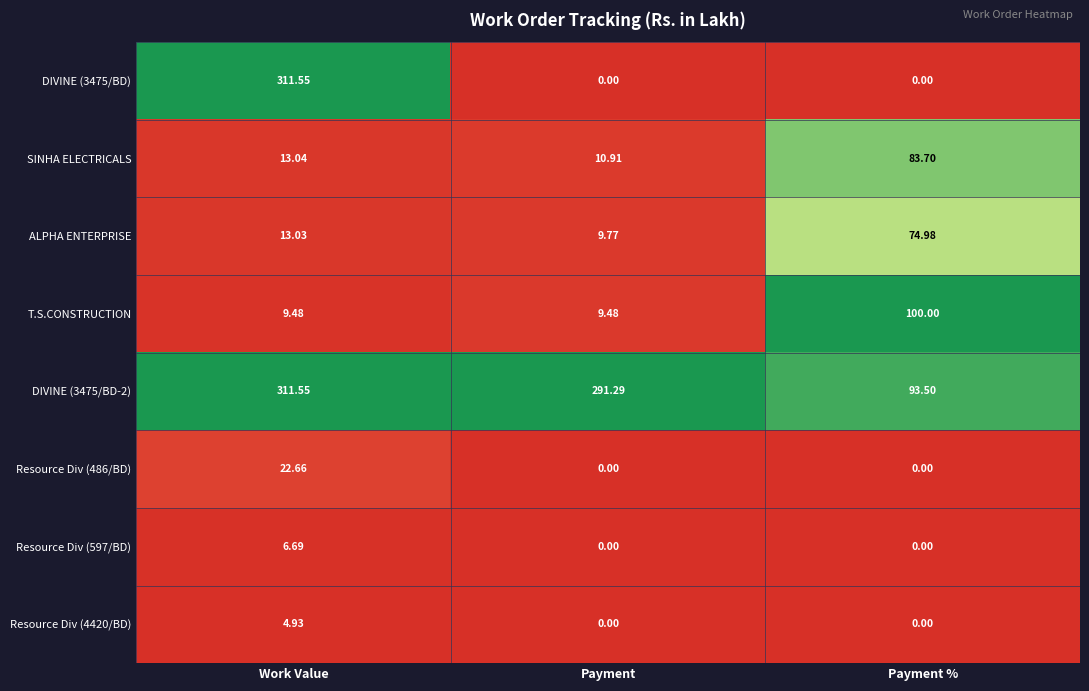

At how many categories does at least one series exceed 0?

3